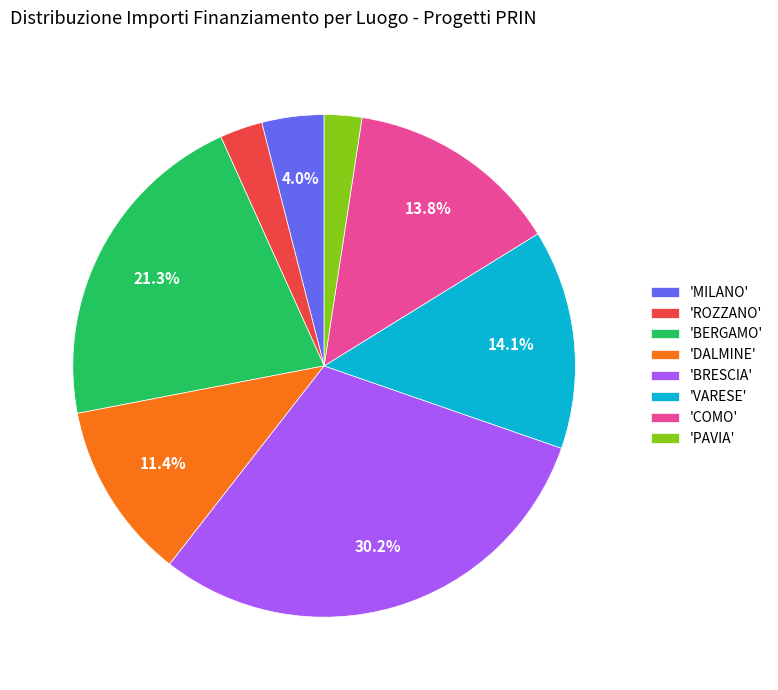

How many slices are in this pie chart?

8